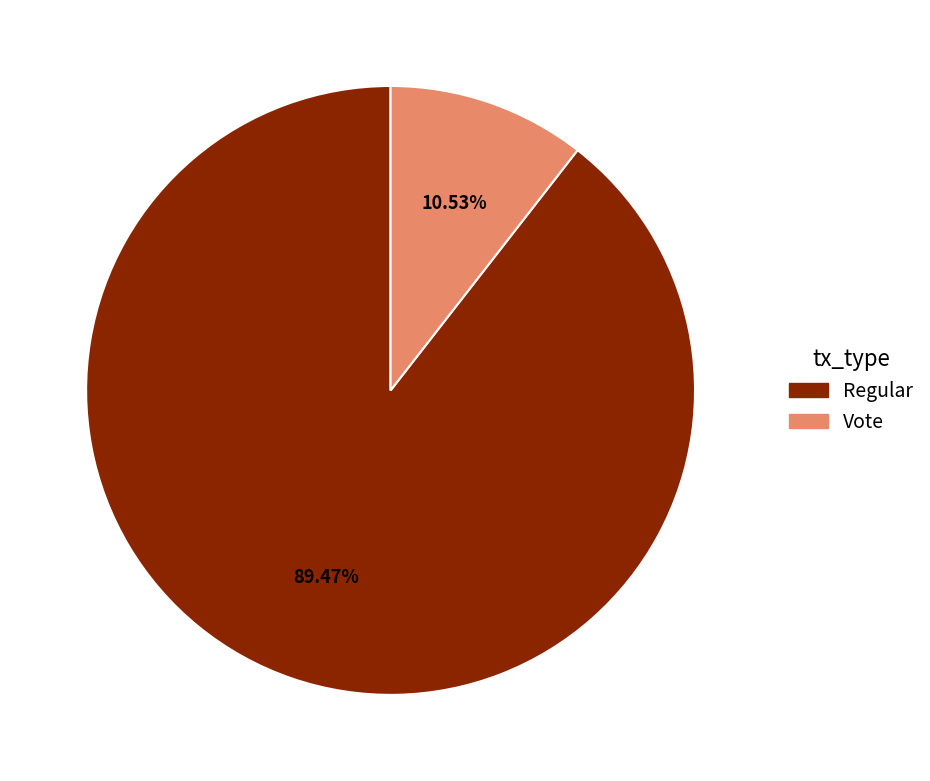

Which category accounts for the majority?

Regular